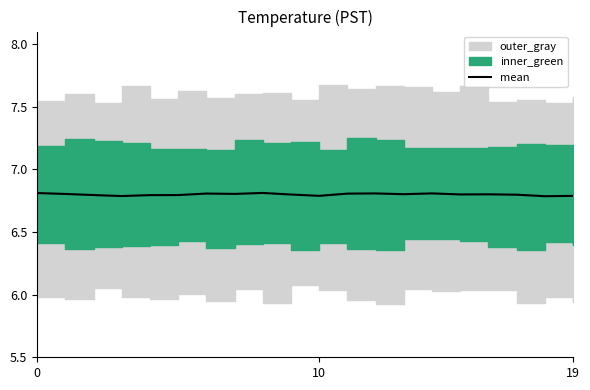

Between 6 and 9, which is larger?

6